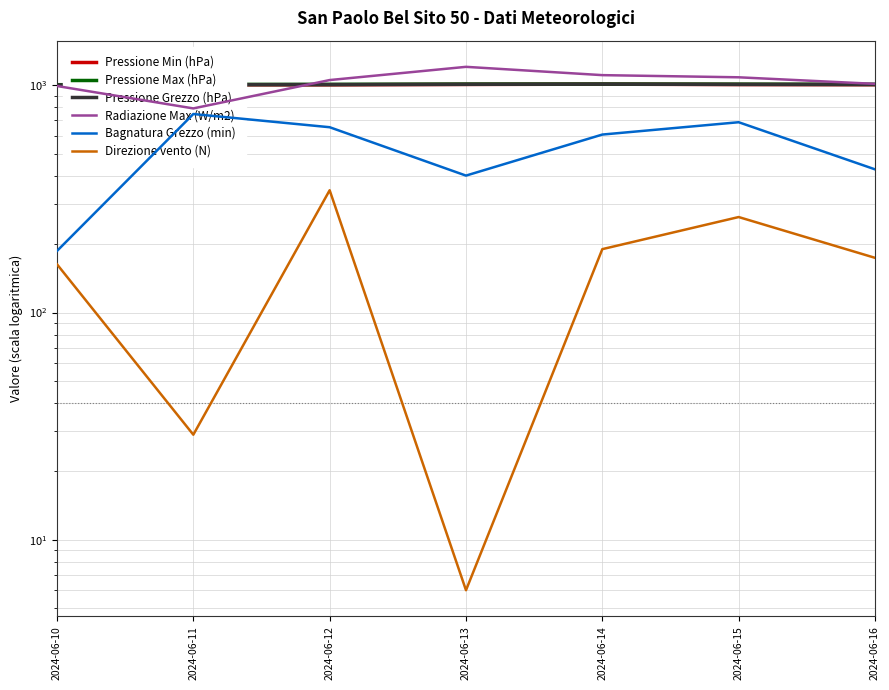

What value does the Bagnatura Grezzo (min) series have at 2024-06-13?

400.2